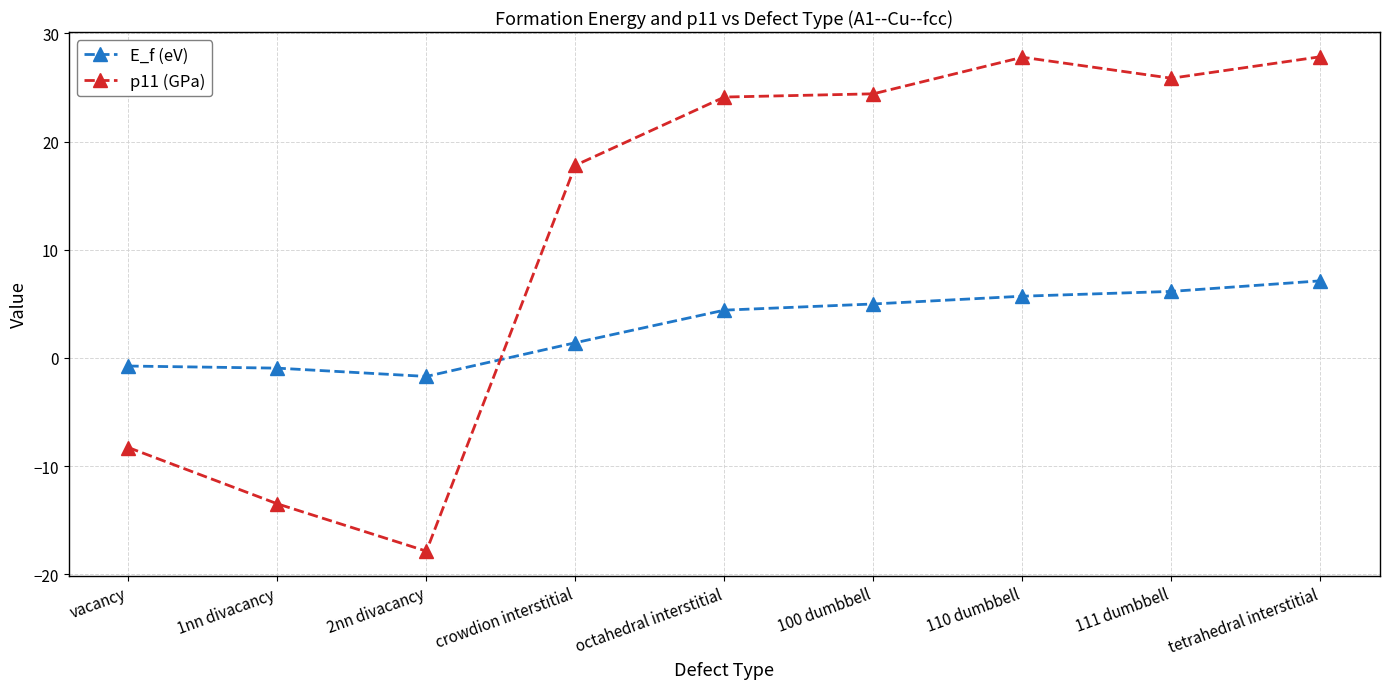

What is the highest value of the E_f (eV) series?

7.1